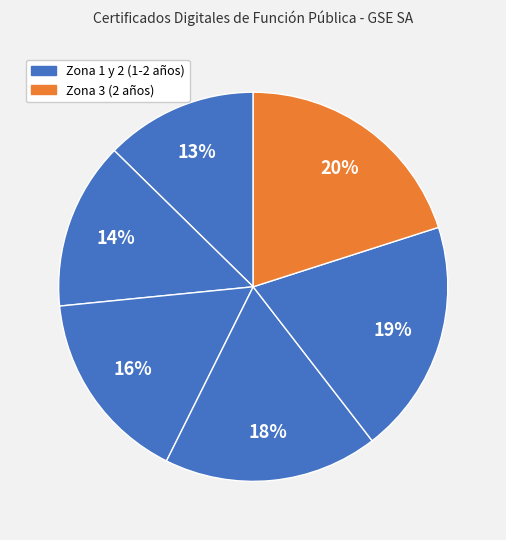

Count the number of slices in the pie.

6